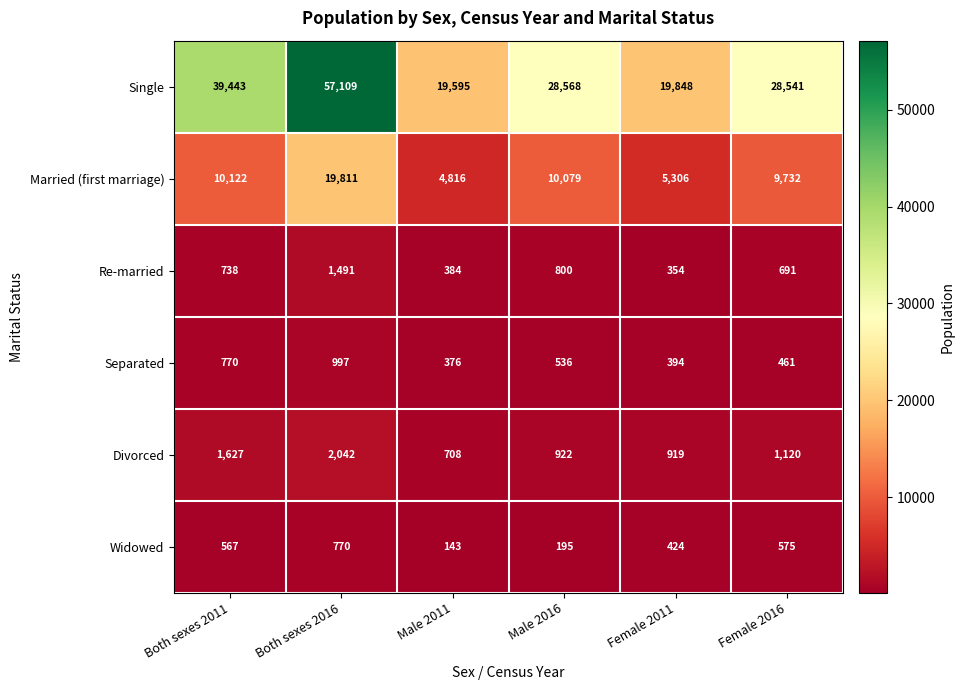

Is it true that Single equals 39443 at Both sexes 2011?

True